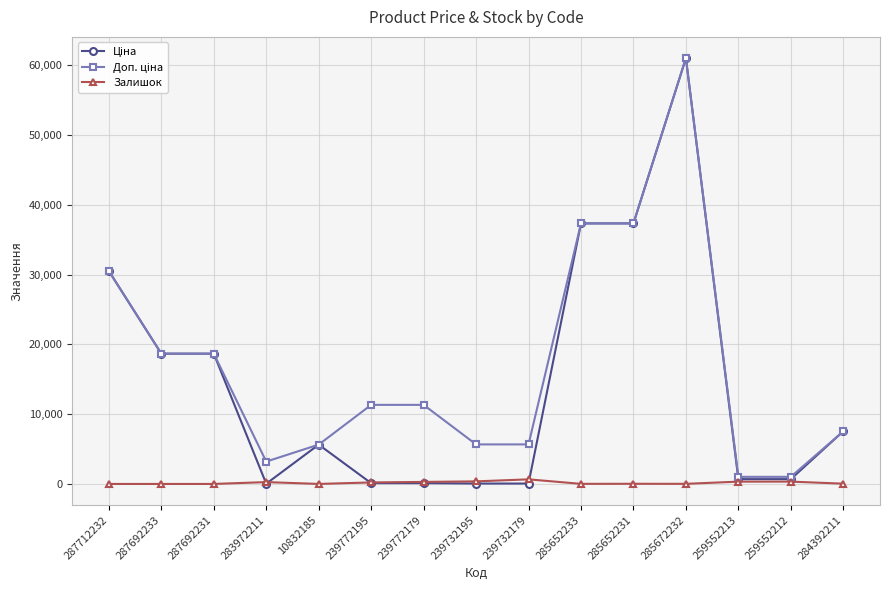

Count the number of categories in the chart.

15